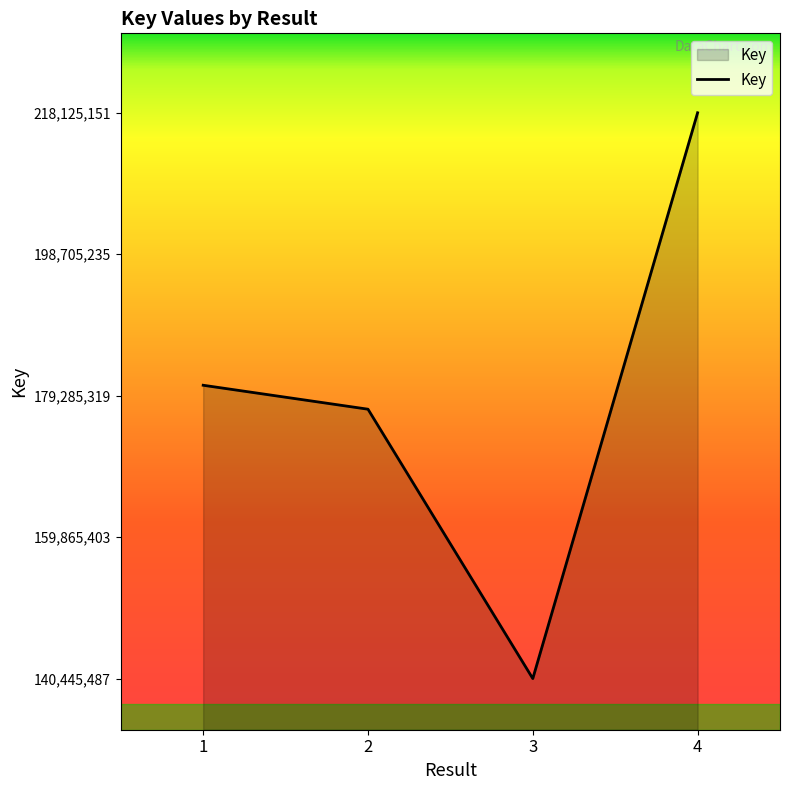

Read the value at 4.

218125151